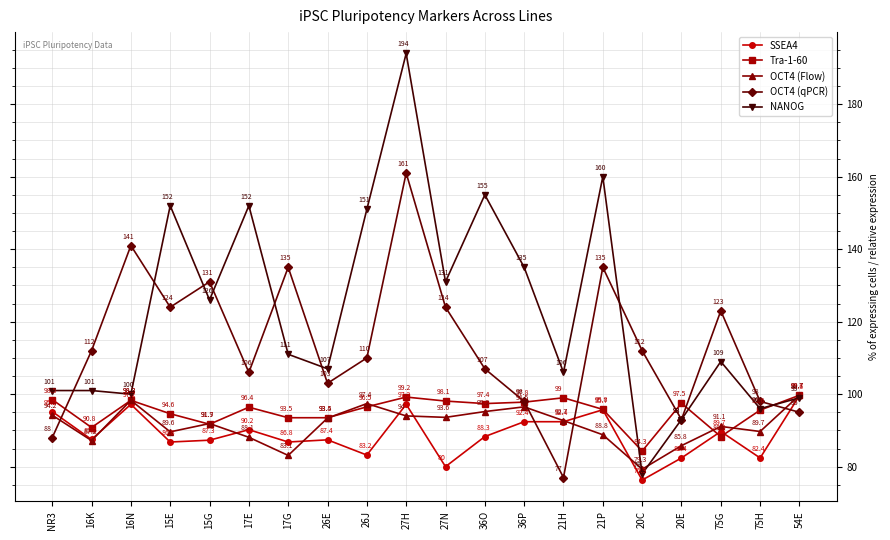

Where is the first local maximum for OCT4 (qPCR)?

16N